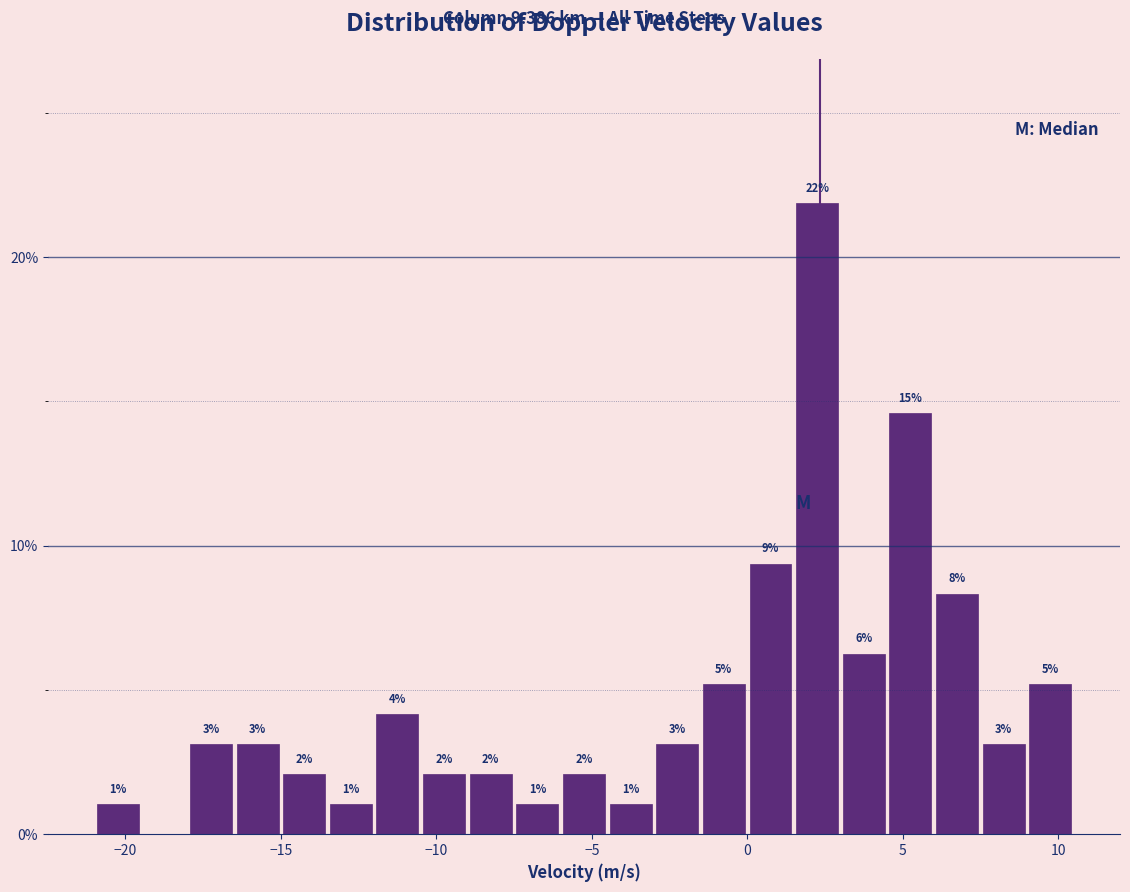

Read against the x-axis, roughly where is the centre of the tallest bar?

2.5